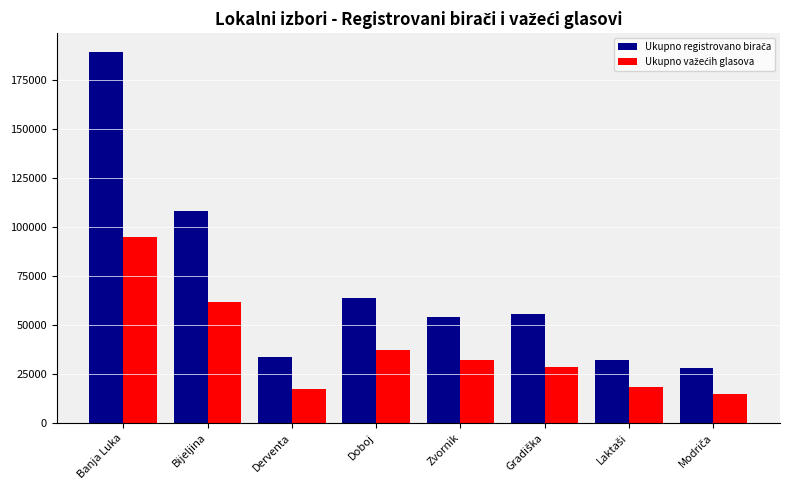

At which category is the sum across all series the highest?

Banja Luka